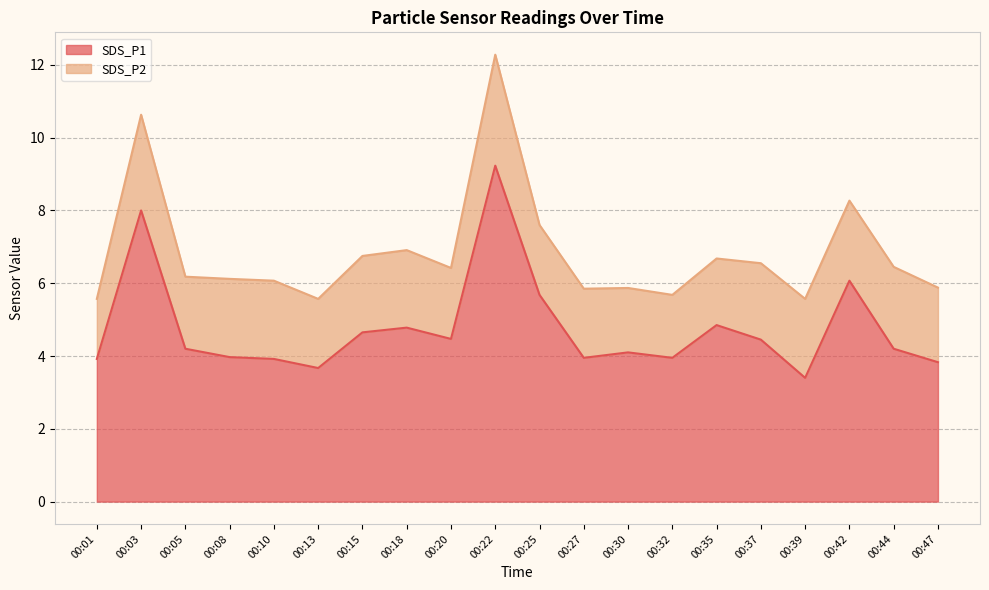

What is the value of the 5th point from the left?

3.9